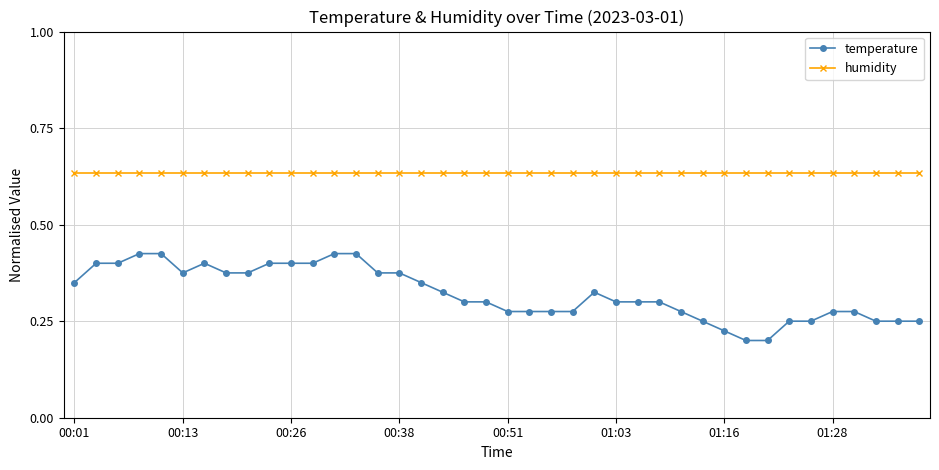

What are all the series names shown in the legend?

temperature, humidity